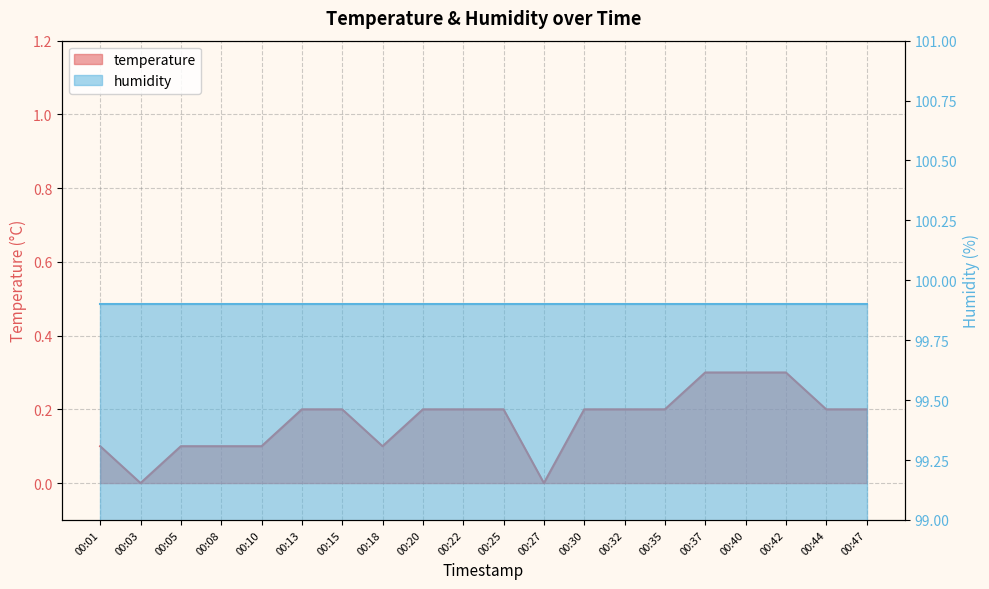

True or false: there are more than 1 points higher than both neighbors.

False